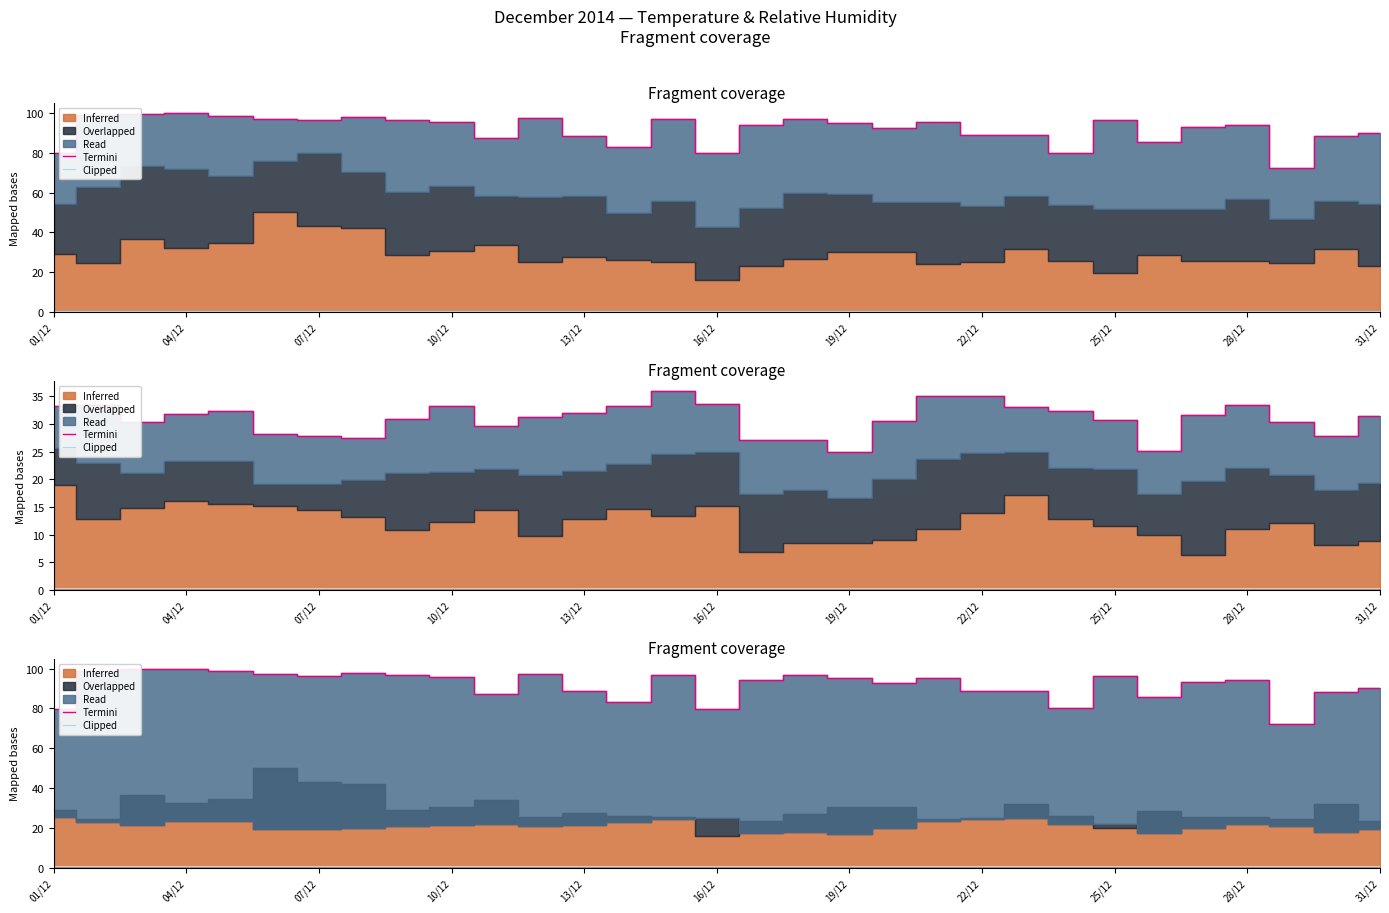

What is the difference between the second highest and second lowest values in the Termini series?

20.0